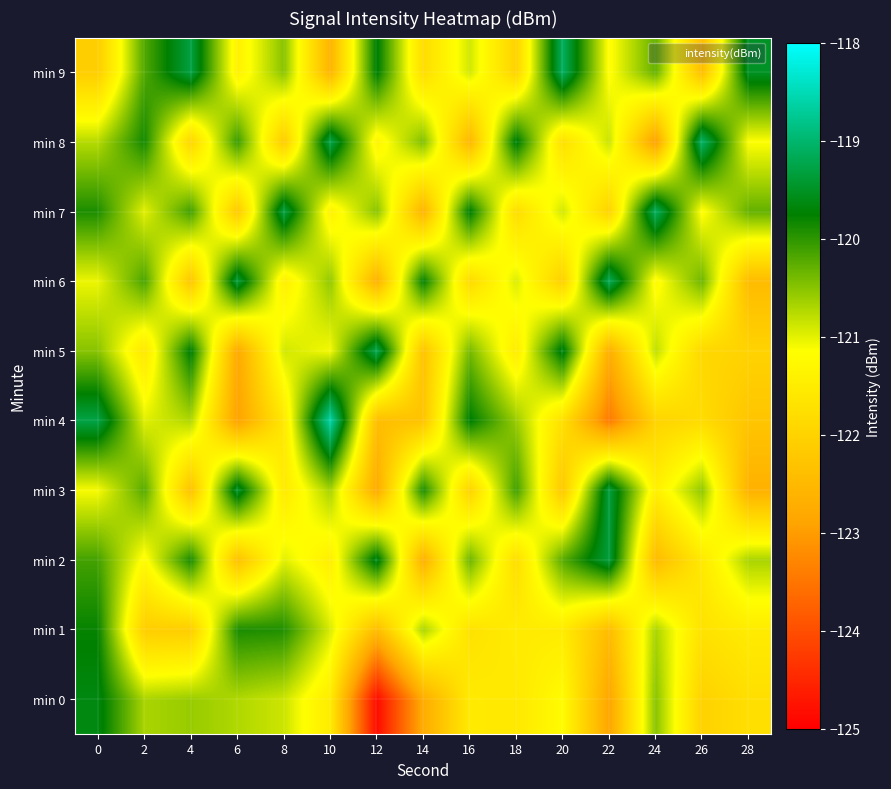

Between 4 and 26, which series saw the biggest shift?

min 9